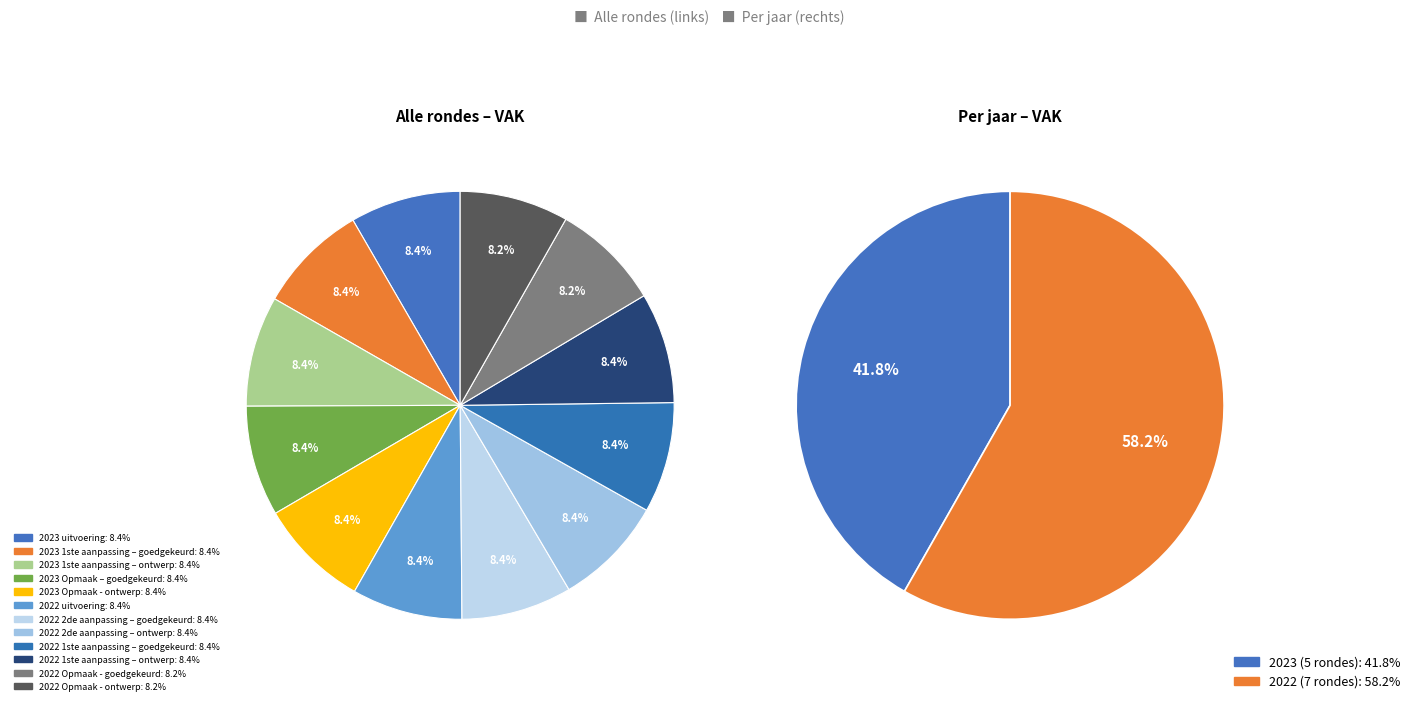

Does any single category account for the majority?

No